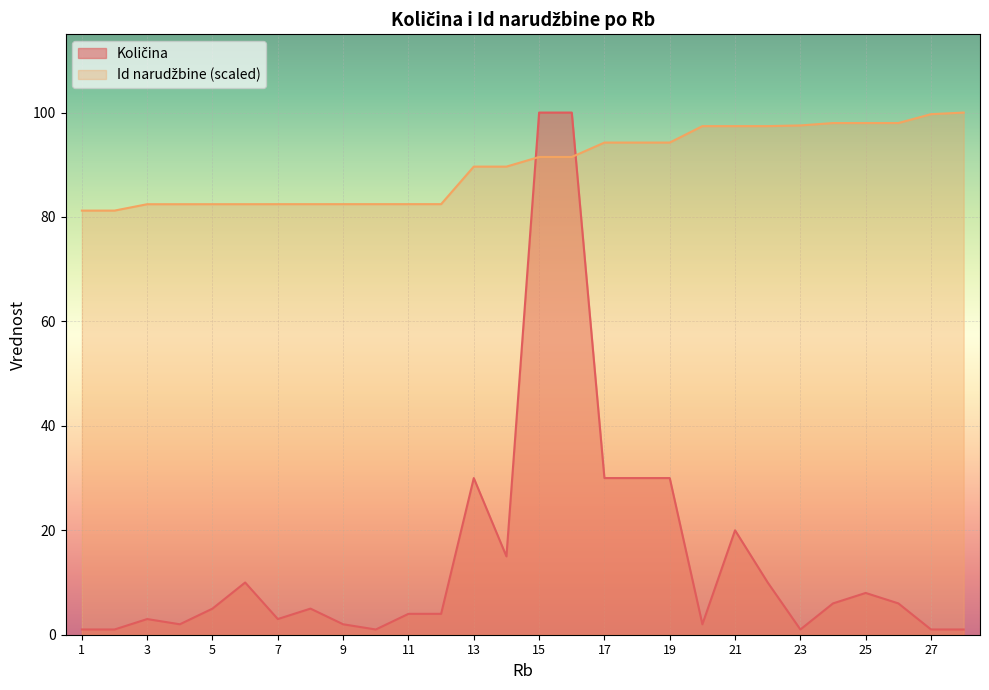

Where is the first local maximum for Količina?

3